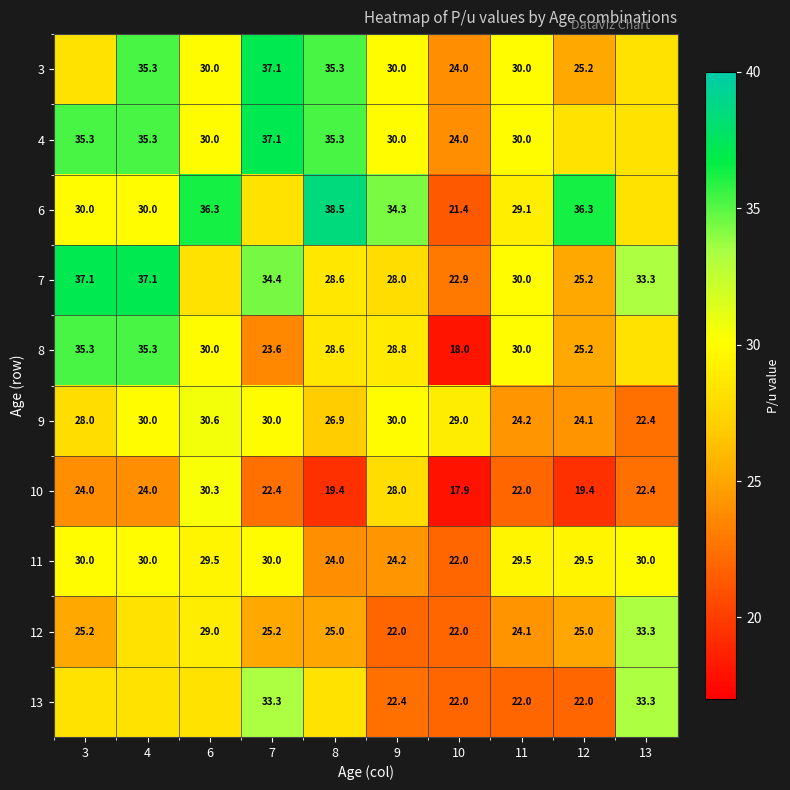

Count the number of data series in this chart.

10